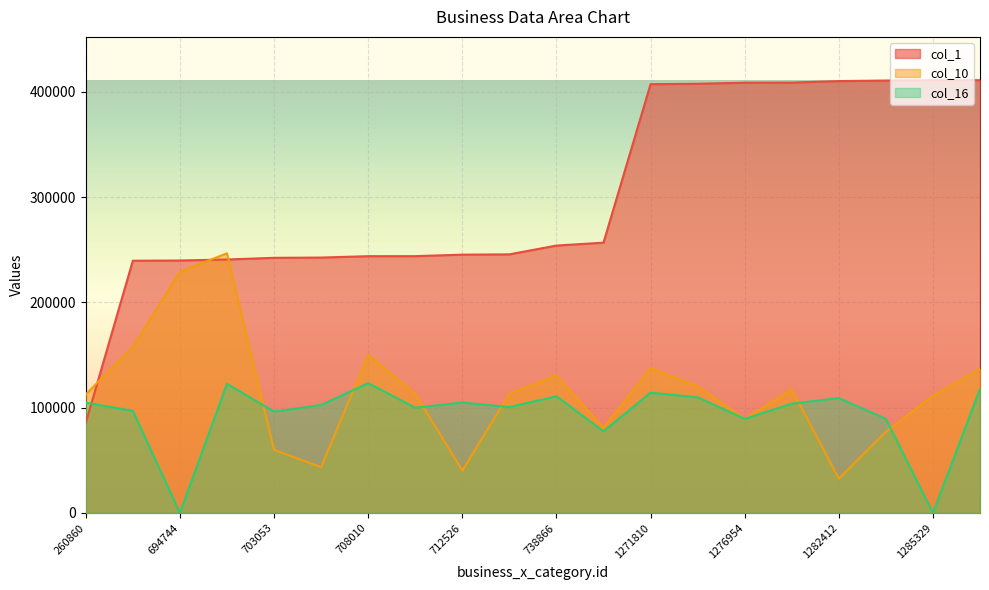

Between 708010 and 746806, which series saw the biggest shift?

col_10